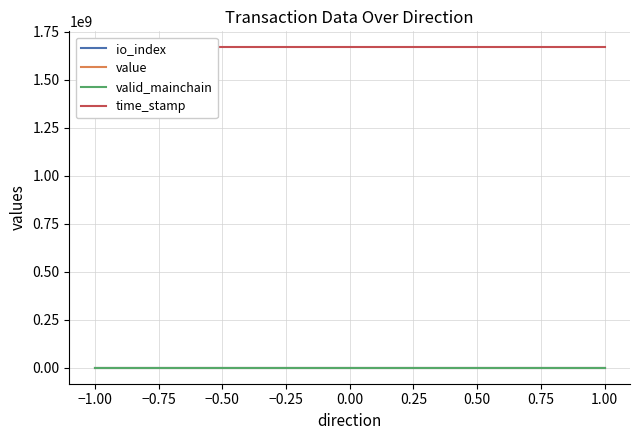

True or false: value and time_stamp cross at least once.

False